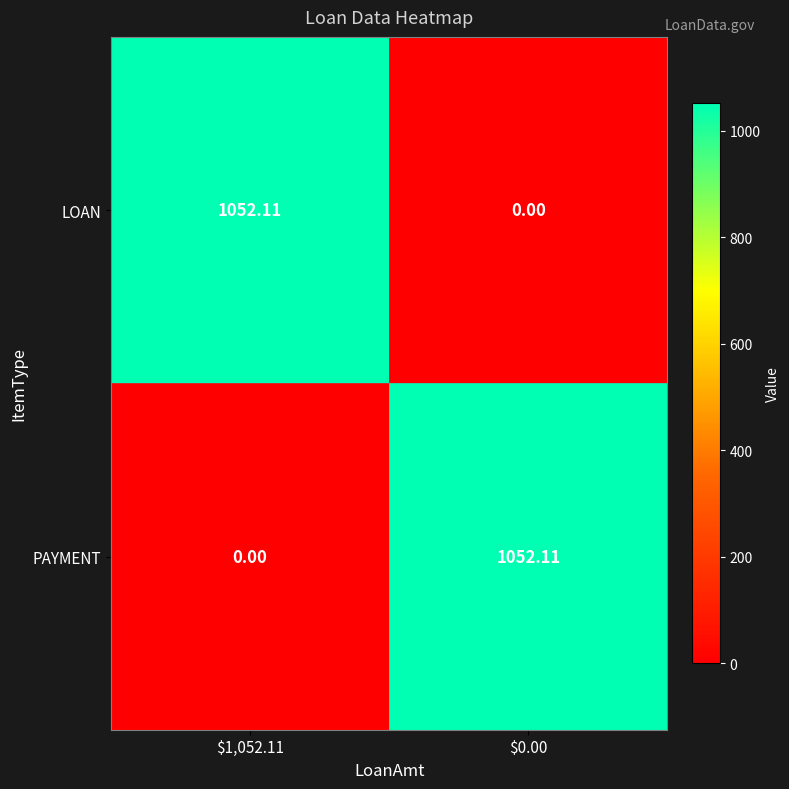

At $1,052.11, list the series in order from smallest to largest.

PAYMENT, LOAN